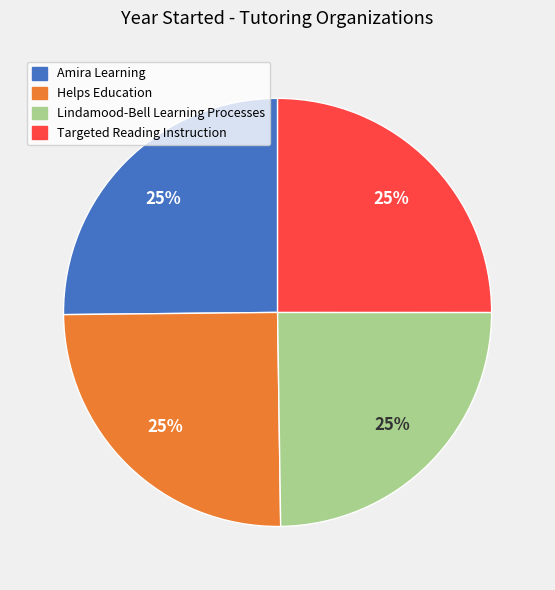

To the nearest percent, what portion does Lindamood-Bell Learning Processes represent?

25%